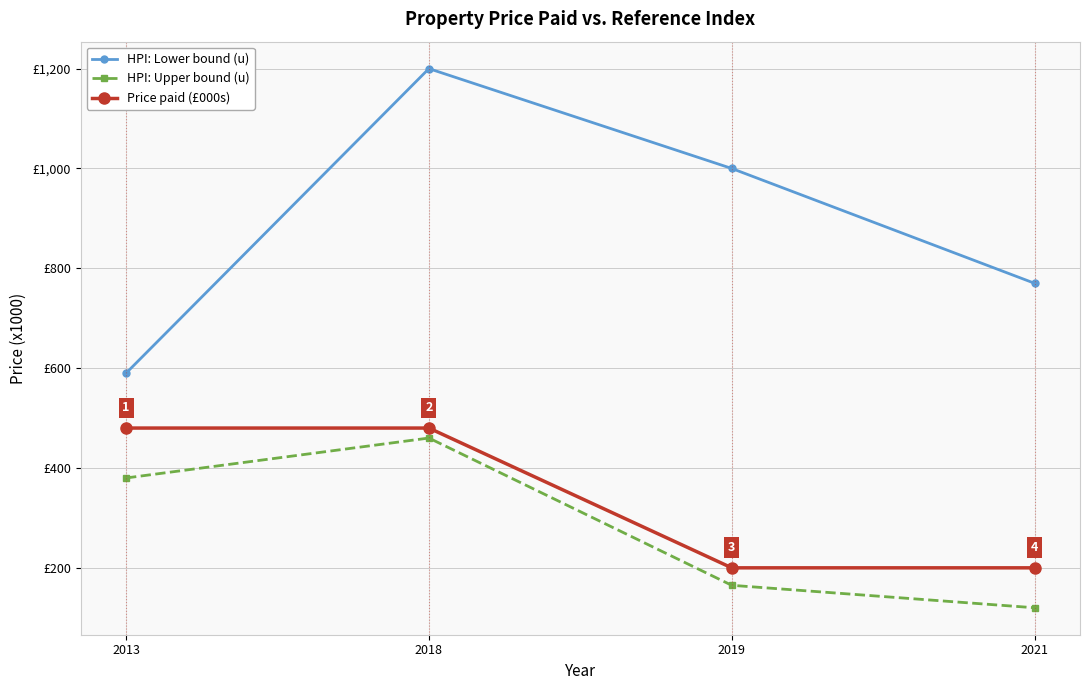

What are all the series names shown in the legend?

HPI: Lower bound (u), HPI: Upper bound (u), Price paid (£000s)